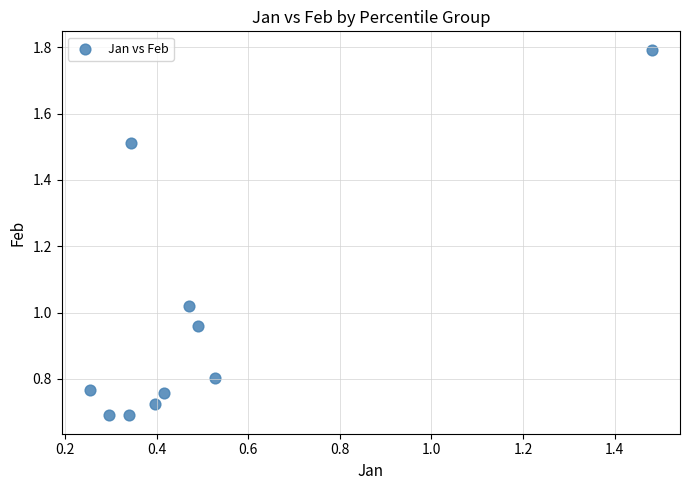

What is the average X value?

0.5